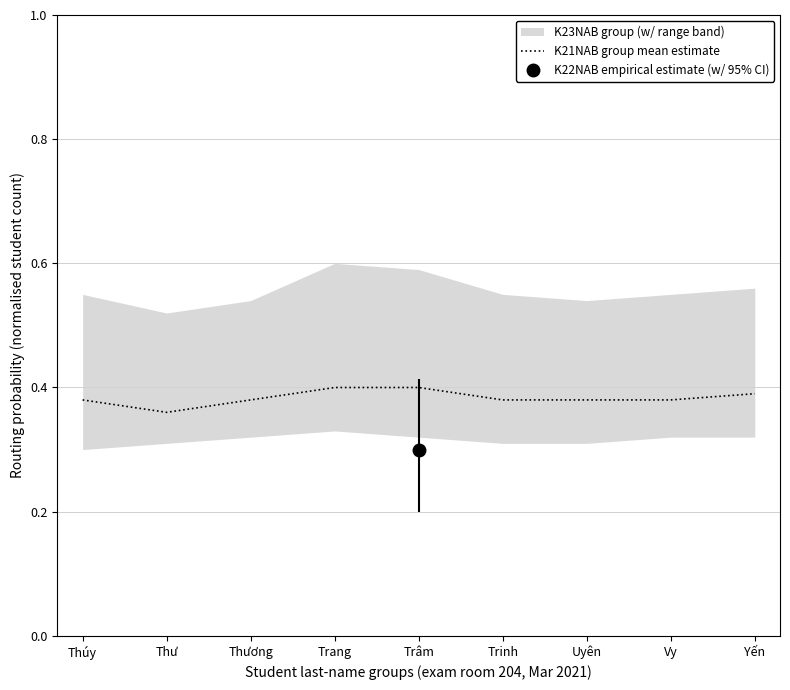

The value of K21NAB group mean estimate at Yến is 0.1. True or false?

False